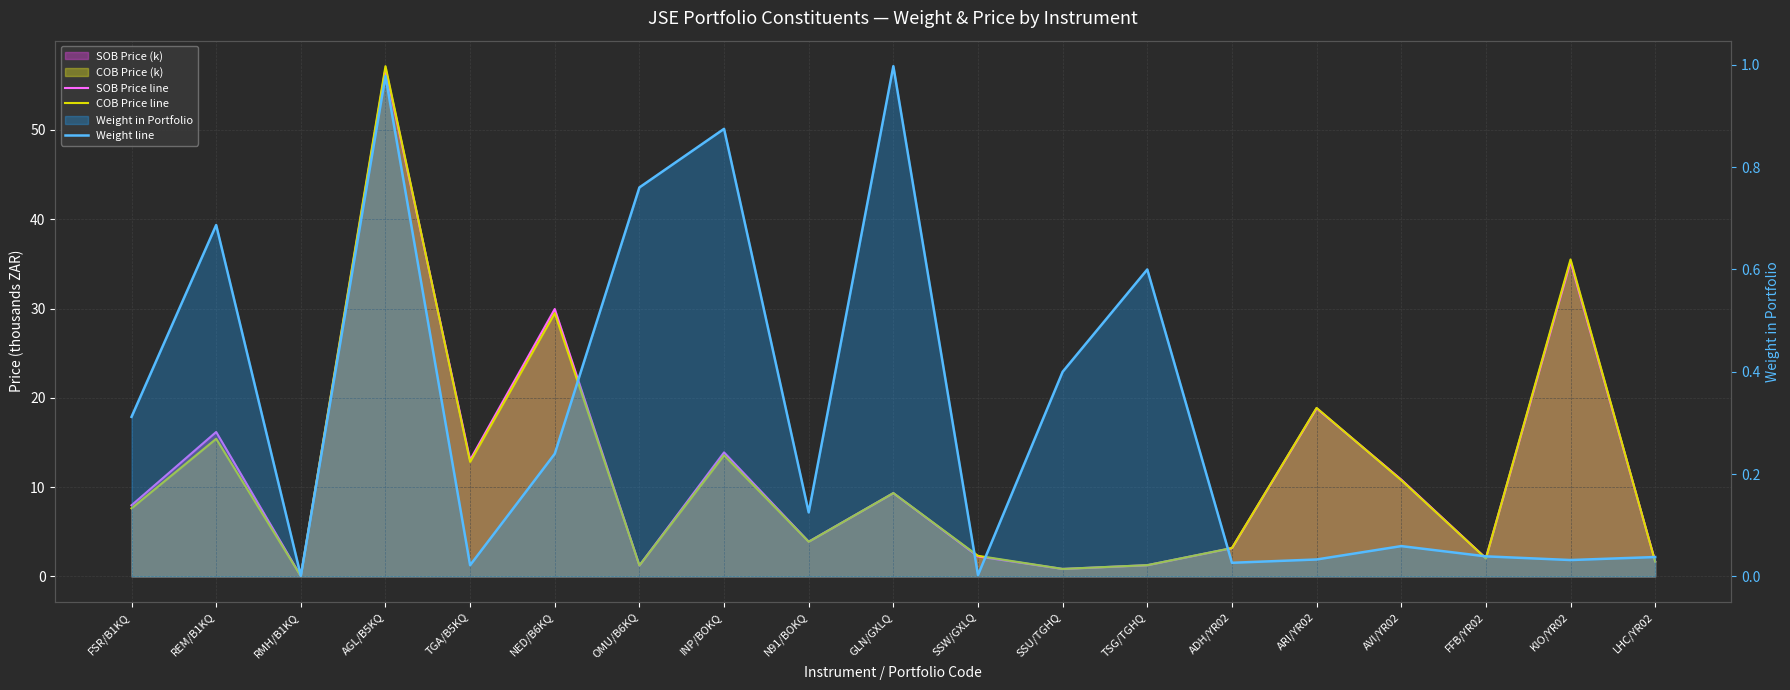

True or false: COB Price line has more than 0 points higher than both neighbors.

True